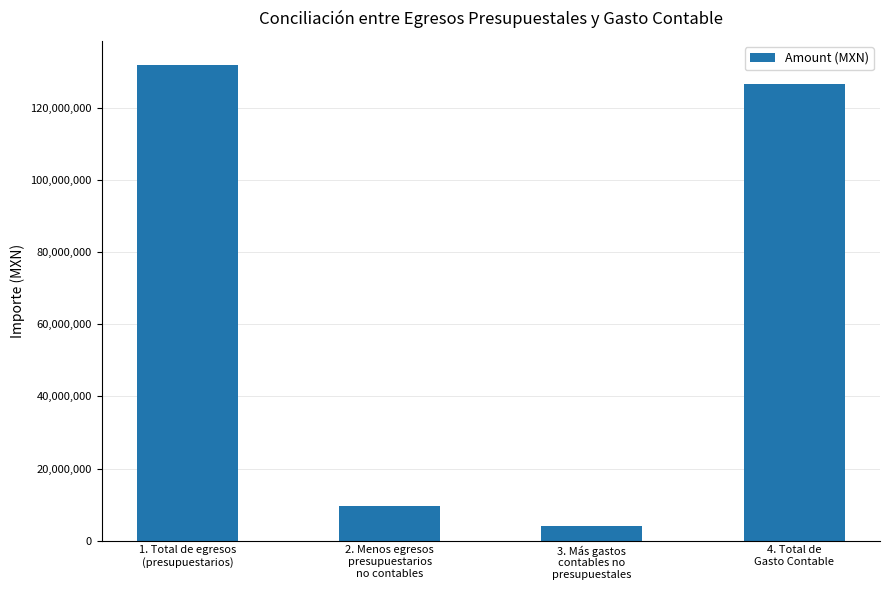

What is the value of the 2nd bar from the left?

9478691.2